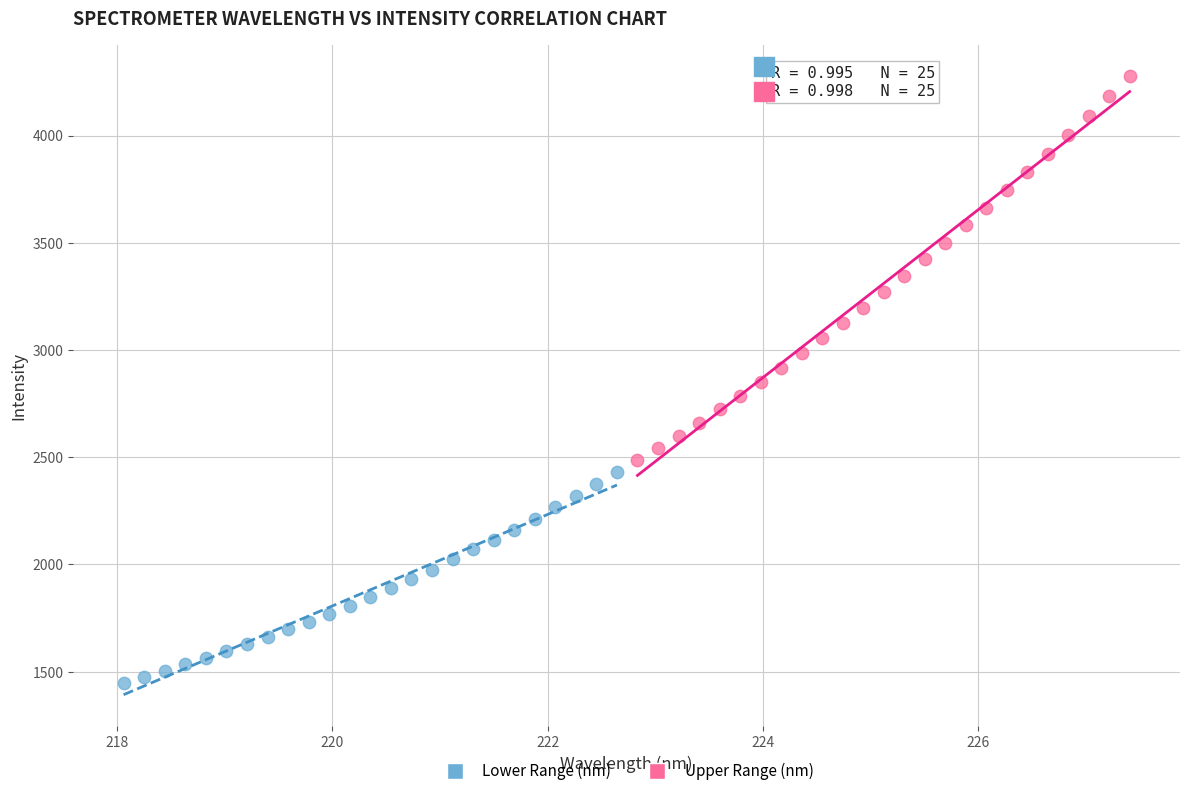

What are all the series names shown in the legend?

Lower Range (nm), Upper Range (nm)